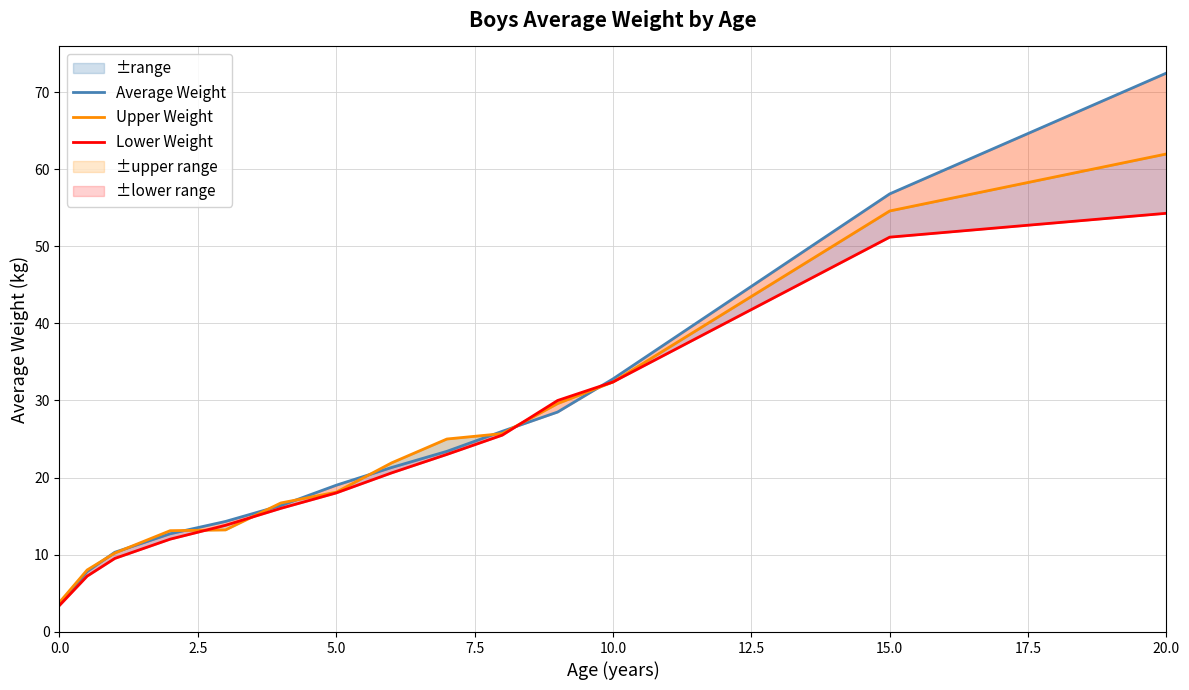

Does the chart have visible grid lines?

Yes